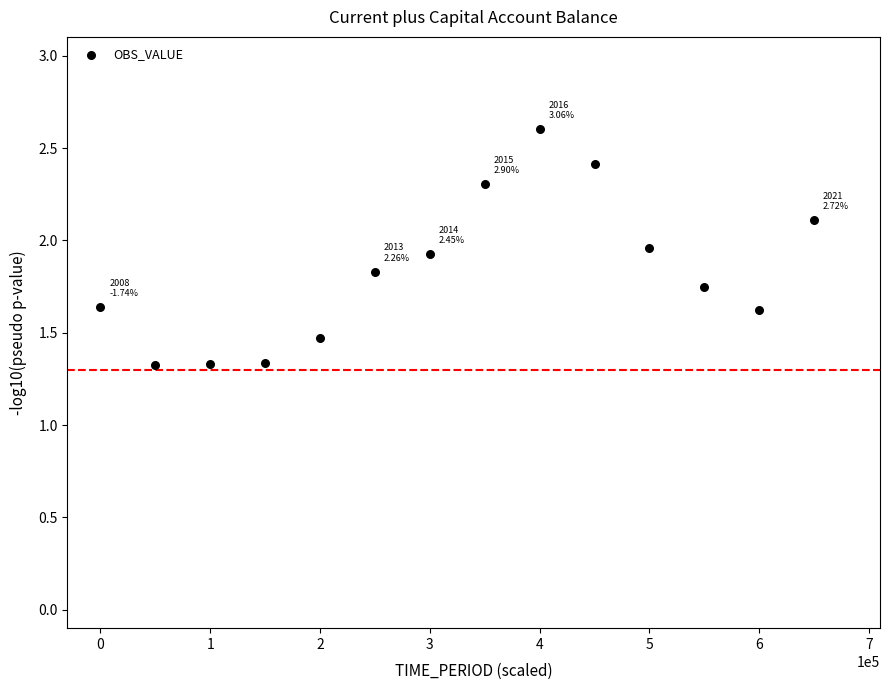

What is the range of X values (max minus min)?

650000.0